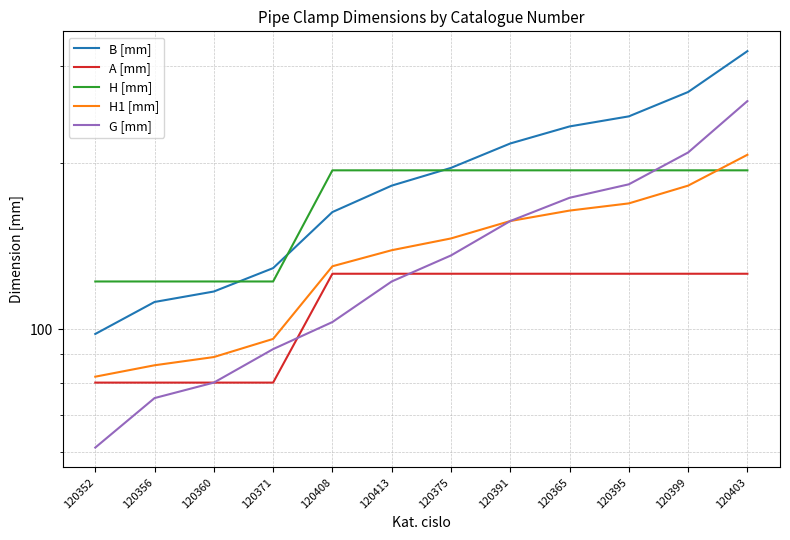

Which has a higher value, 120403 or 120371?

120403